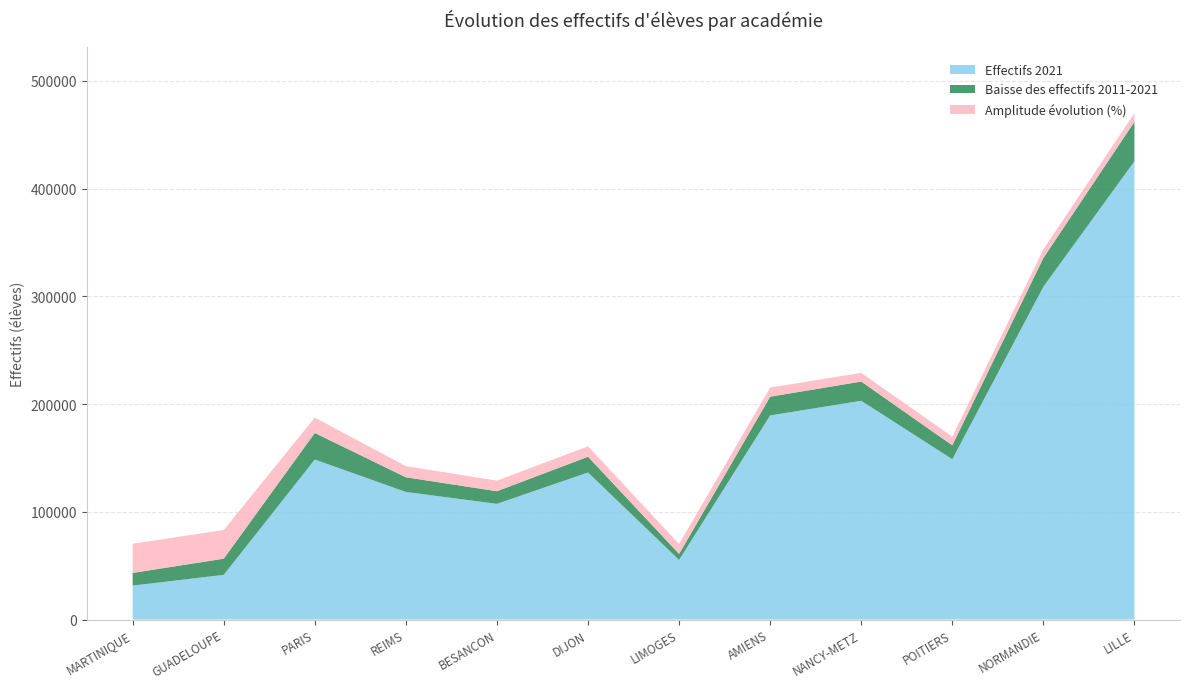

Reading right to left, transcribe all the data shown in this chart.

Effectifs 2011: 462136.0	335674.0	161747.0	220912.0	206903.0	60915.0	151139.0	119109.0	132074.0	173201.0	56493.0	43248.0
Effectifs 2021: 425465.0	308977.0	148806.0	203079.0	189471.0	55310.0	136493.0	107402.0	118416.0	148546.0	41466.0	31514.0
Evolution %: -7.9	-8.0	-8.0	-8.1	-8.4	-9.2	-9.7	-9.8	-10.3	-14.2	-26.6	-27.1